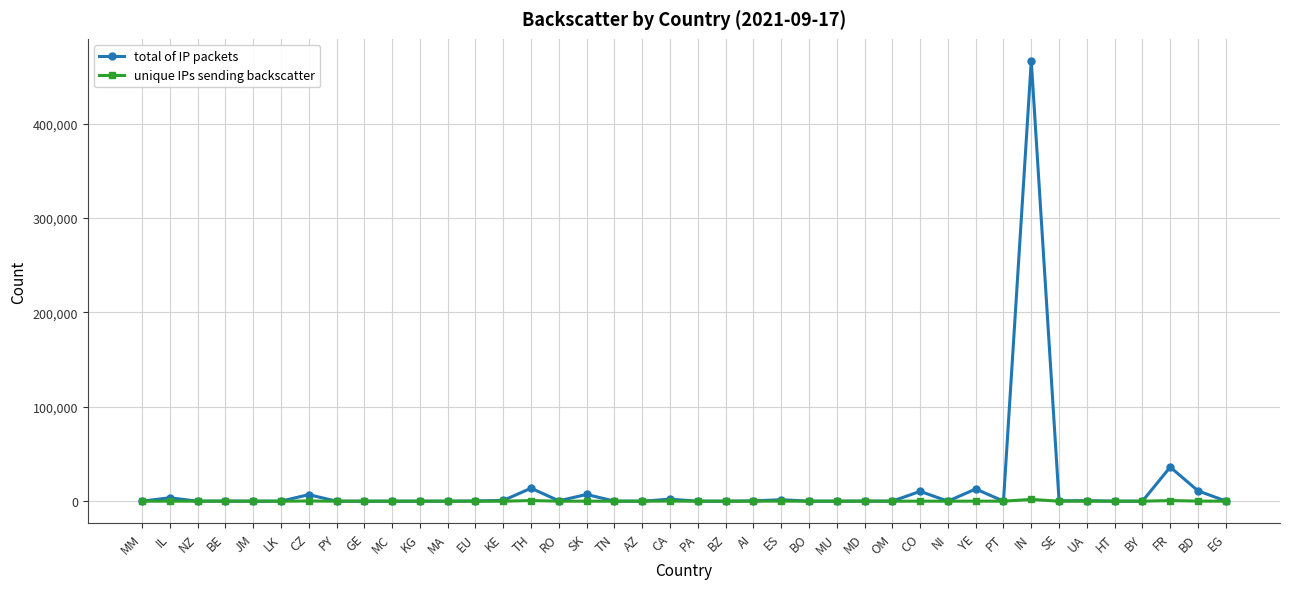

What is the sum of the total of IP packets values at IL and MD?

3771